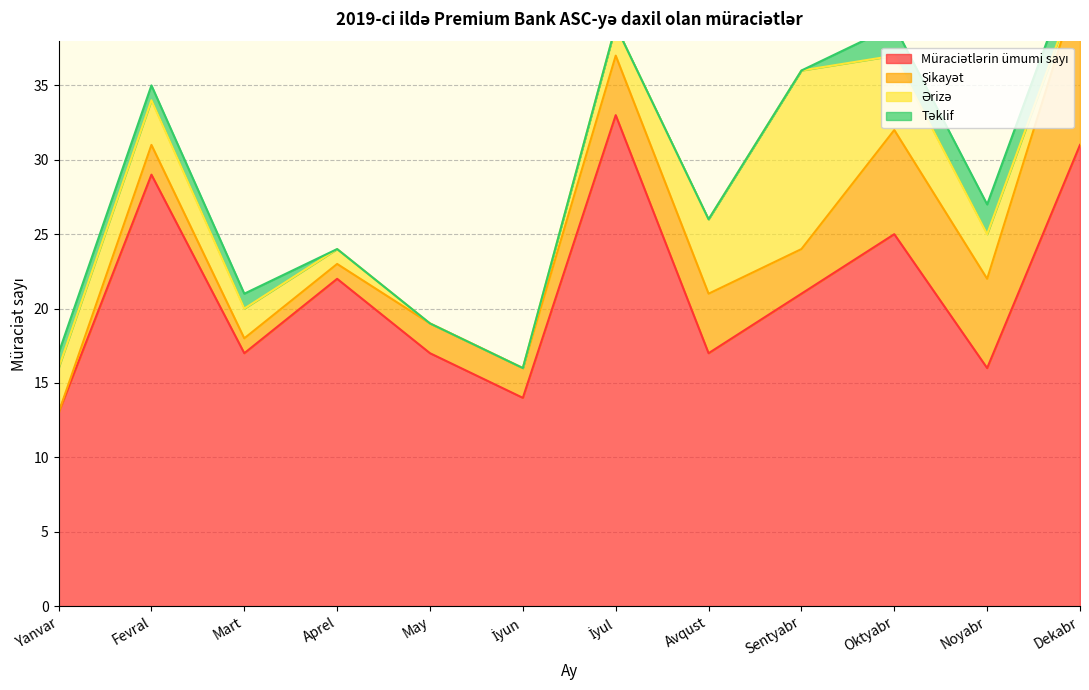

True or false: Müraciətlərin ümumi sayı has a value of 47 at Fevral.

False